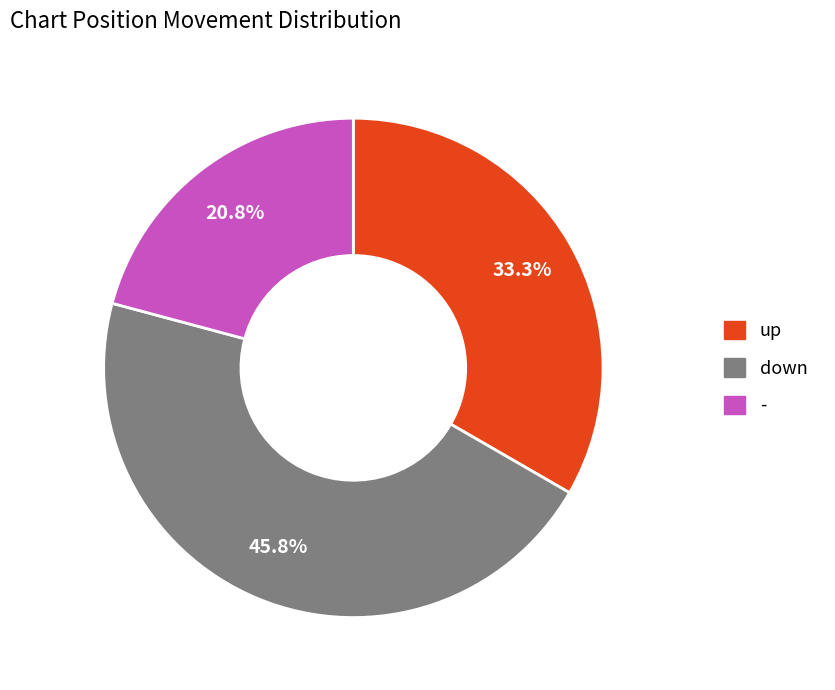

What percentage is the down slice, to the nearest percent?

46%